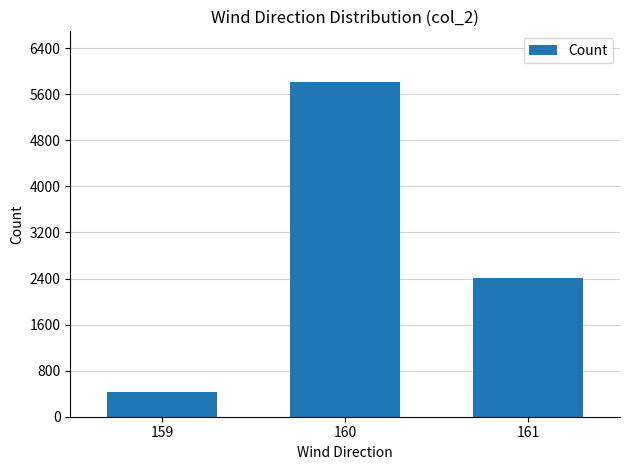

What is the value of the 2nd bar from the left?

5821